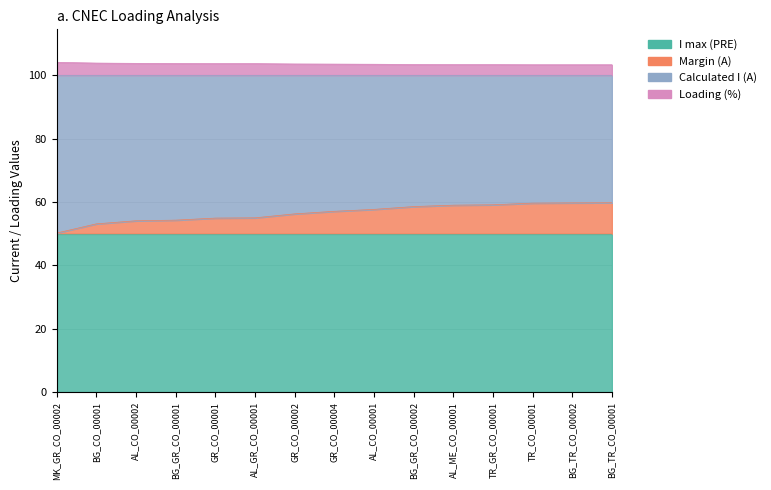

What is the minimum value shown in the chart?

50.2